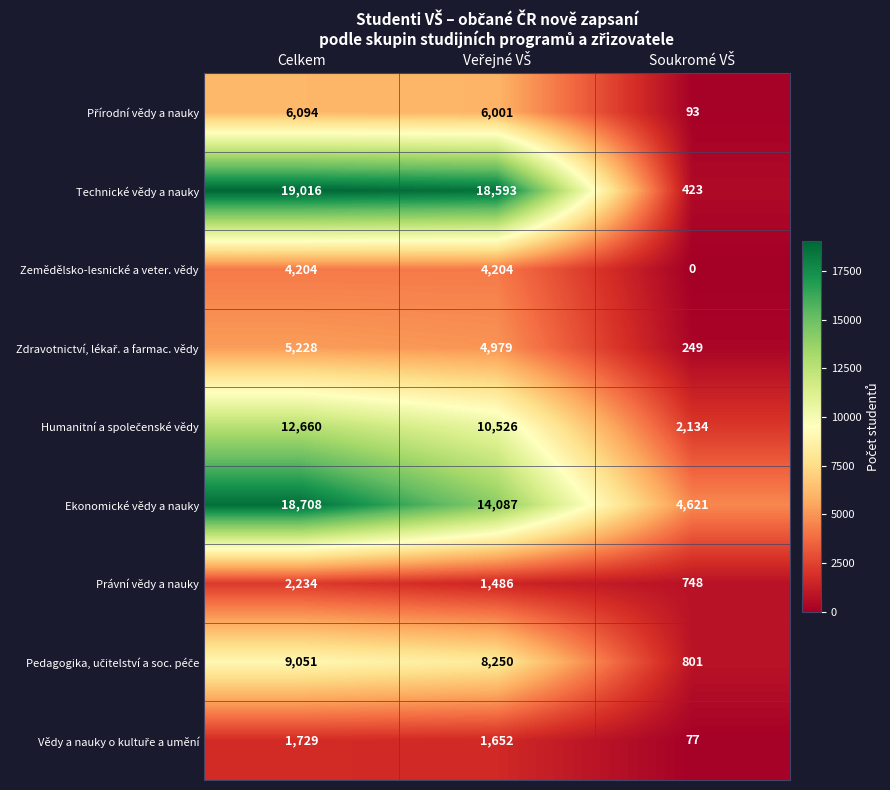

Count the Právní vědy a nauky values in the range 748 to 2234.

3